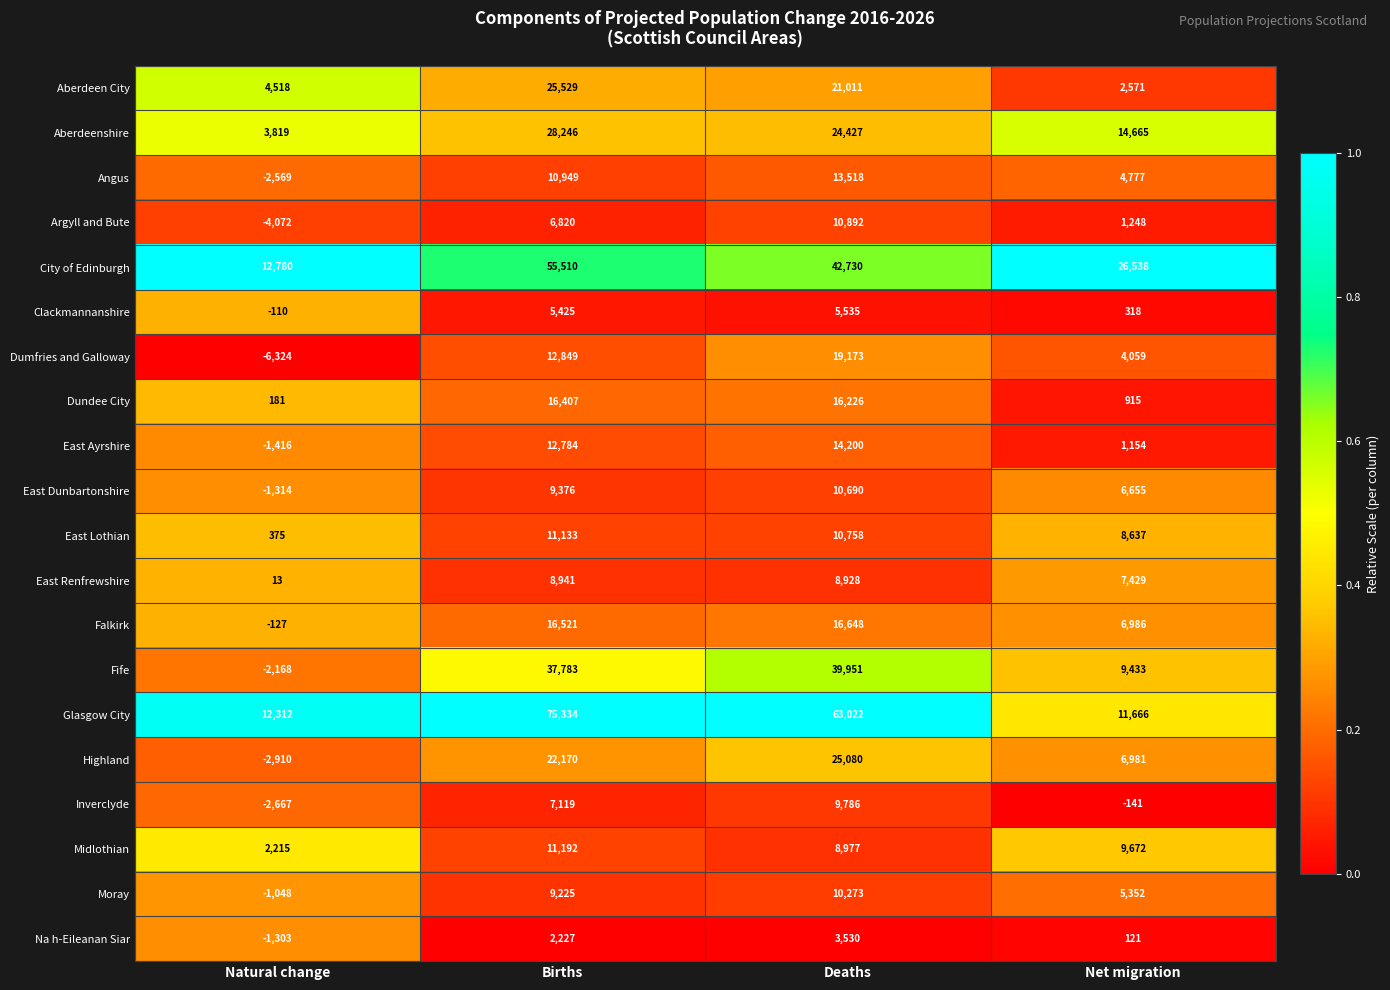

What is the difference between the highest and lowest values at Natural change?

19104